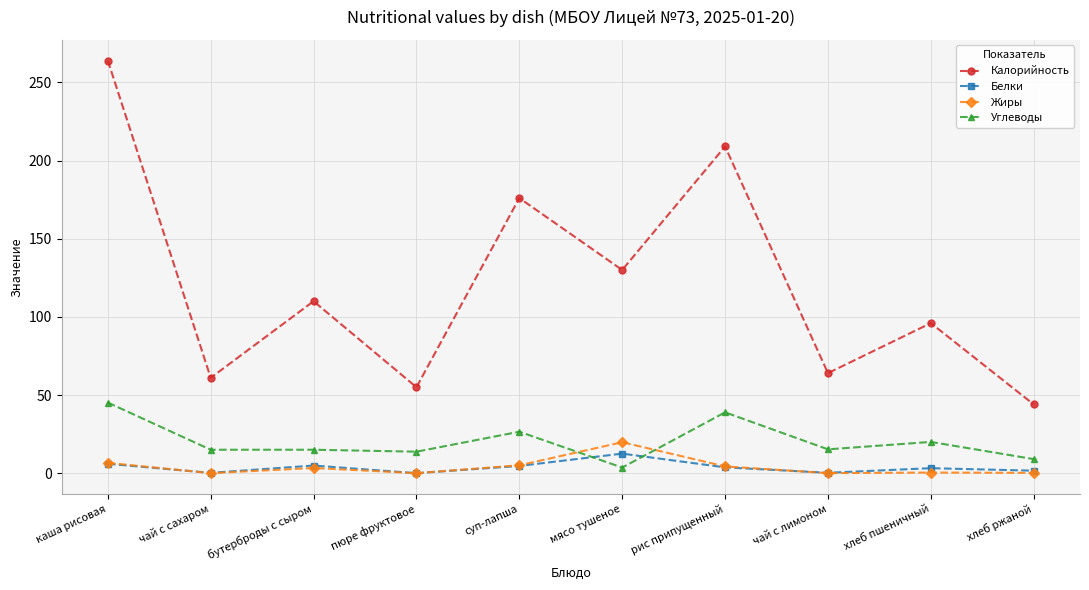

Is the value of Жиры at каша рисовая greater than the value of Белки at чай с лимоном?

Yes